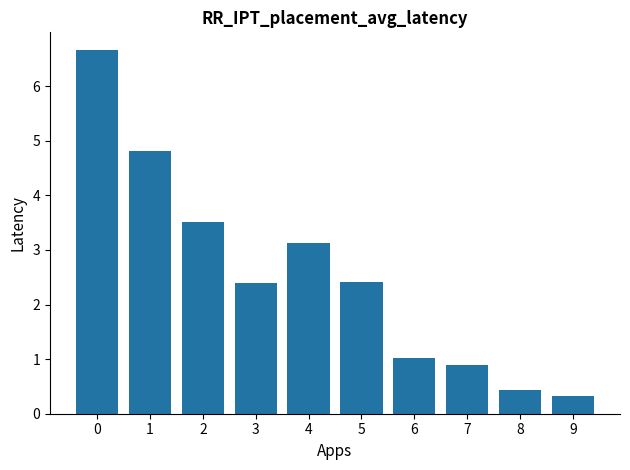

What is the average value?

2.6